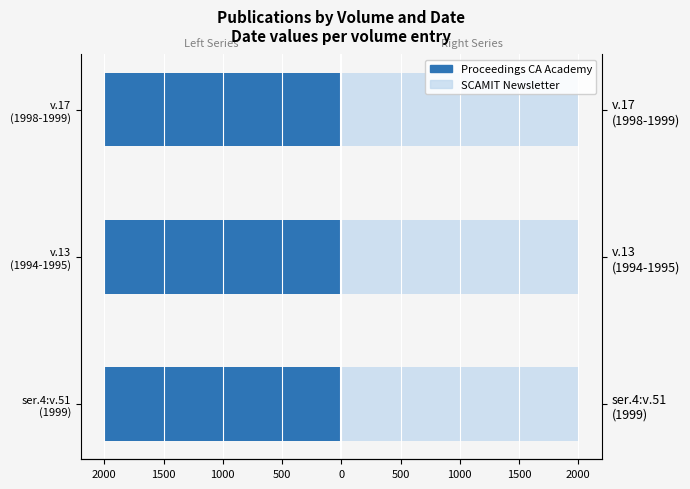

Reading left to right, transcribe all the data shown in this chart.

Publication Date (left): -1999	-1994	-1998
Publication Date (right): 1999	1994	1998